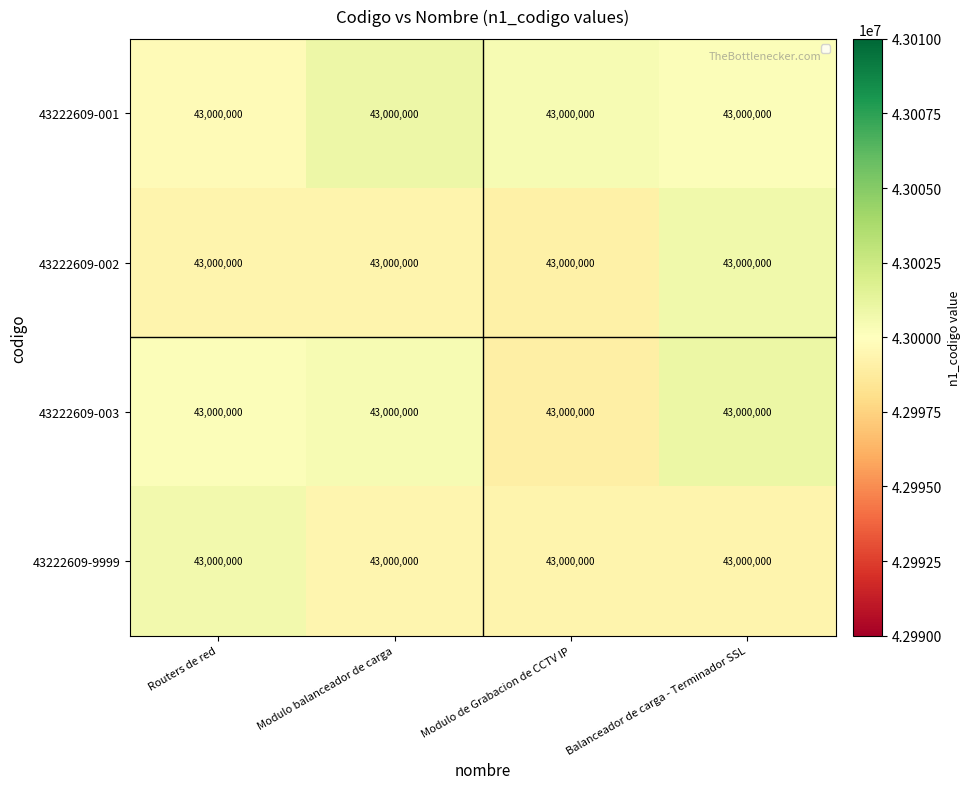

Reading left to right, what are all the values shown in this chart?

43222609-001: Routers de red=43000000.0	Modulo balanceador de carga=43000000.0	Modulo de Grabacion de CCTV IP=43000000.0	Balanceador de carga - Terminador SSL=43000000.0
43222609-002: Routers de red=43000000.0	Modulo balanceador de carga=43000000.0	Modulo de Grabacion de CCTV IP=43000000.0	Balanceador de carga - Terminador SSL=43000000.0
43222609-003: Routers de red=43000000.0	Modulo balanceador de carga=43000000.0	Modulo de Grabacion de CCTV IP=43000000.0	Balanceador de carga - Terminador SSL=43000000.0
43222609-9999: Routers de red=43000000.0	Modulo balanceador de carga=43000000.0	Modulo de Grabacion de CCTV IP=43000000.0	Balanceador de carga - Terminador SSL=43000000.0